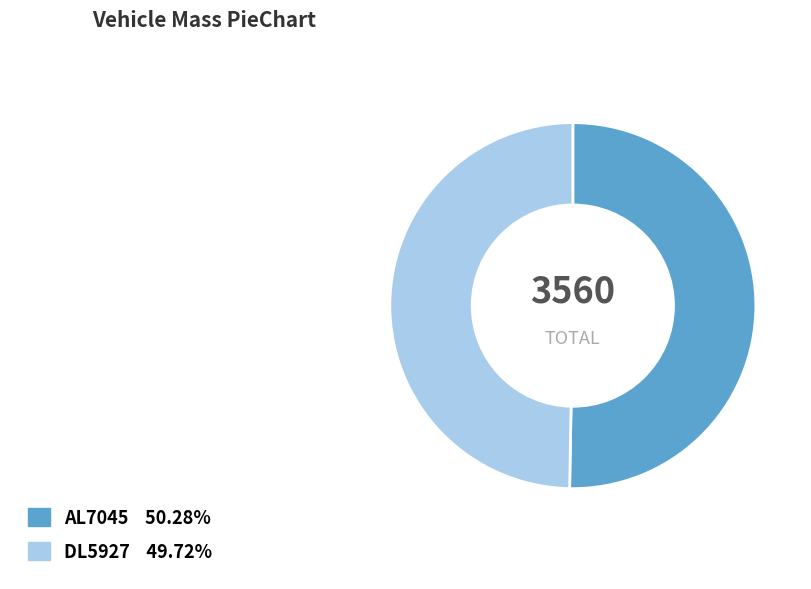

Combined, do AL7045 and DL5927 account for over 50%?

Yes